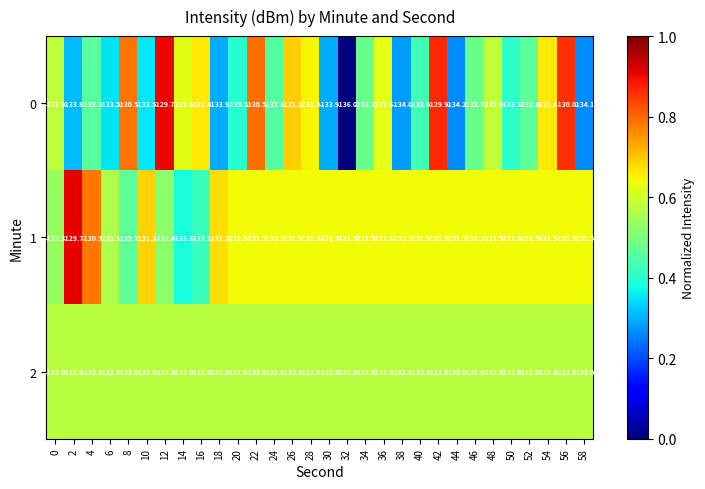

At 28, list the series in order from largest to smallest.

0, 1, 2